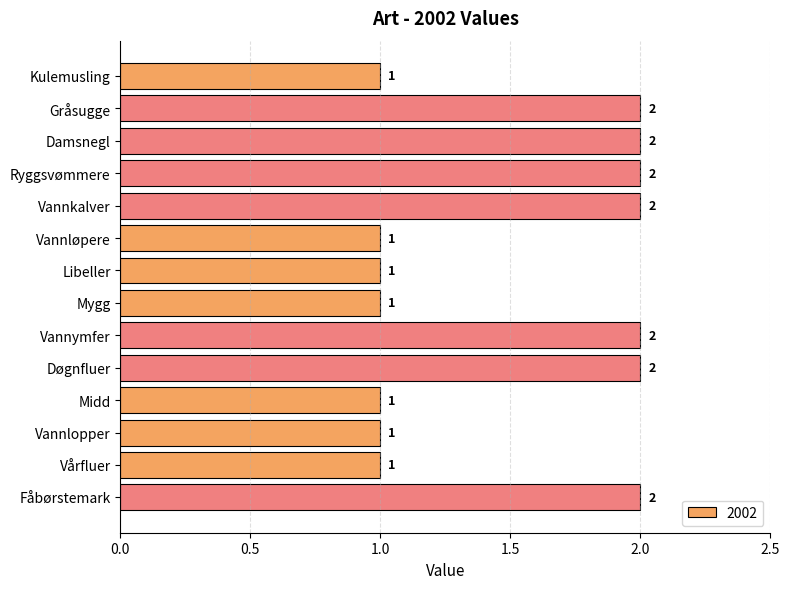

Is it true that the value at Fåbørstemark is 2?

True